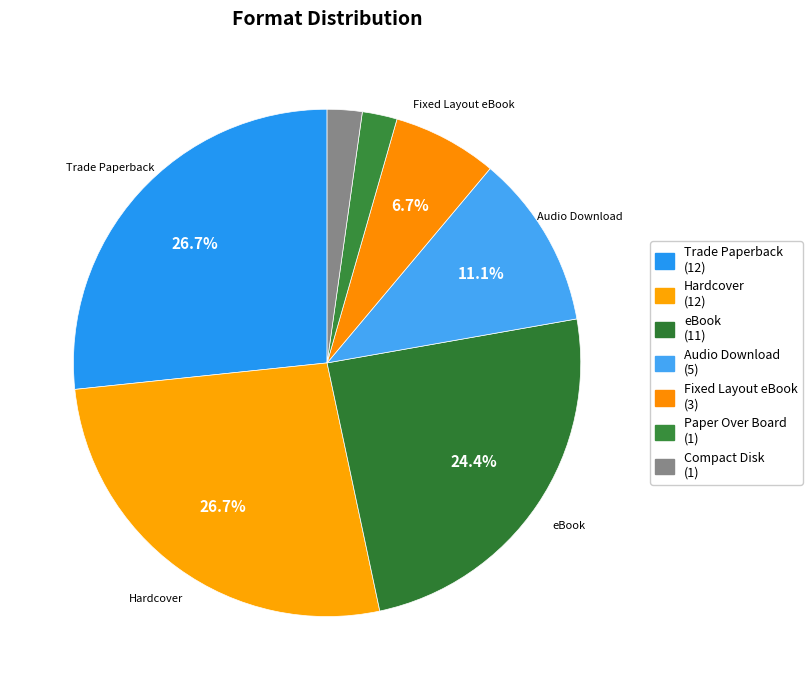

To the nearest percent, what percentage of the pie is eBook?

24%